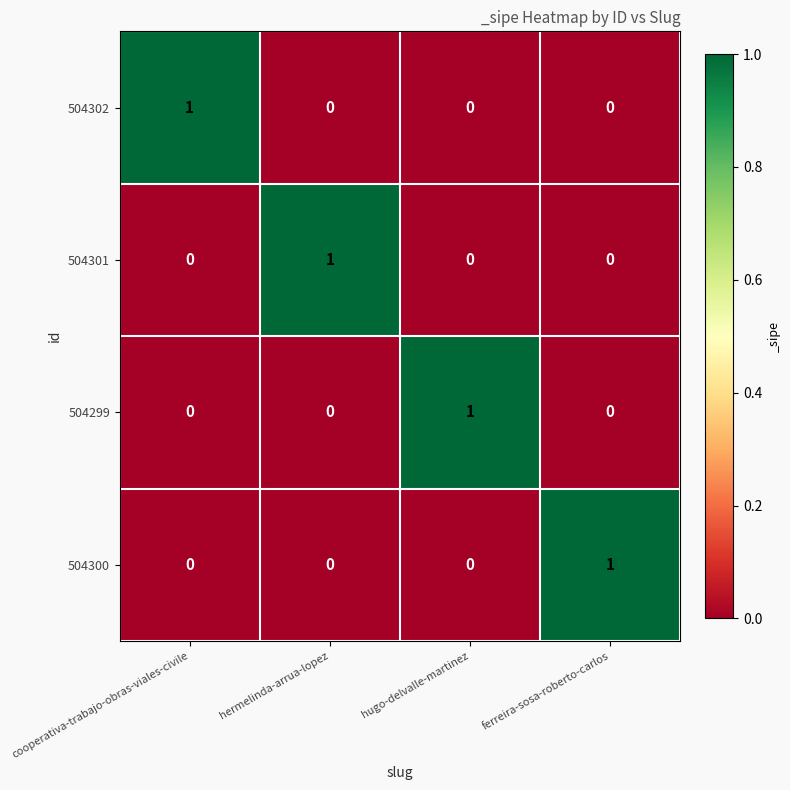

What is the total value across all series at cooperativa-trabajo-obras-viales-civile?

1